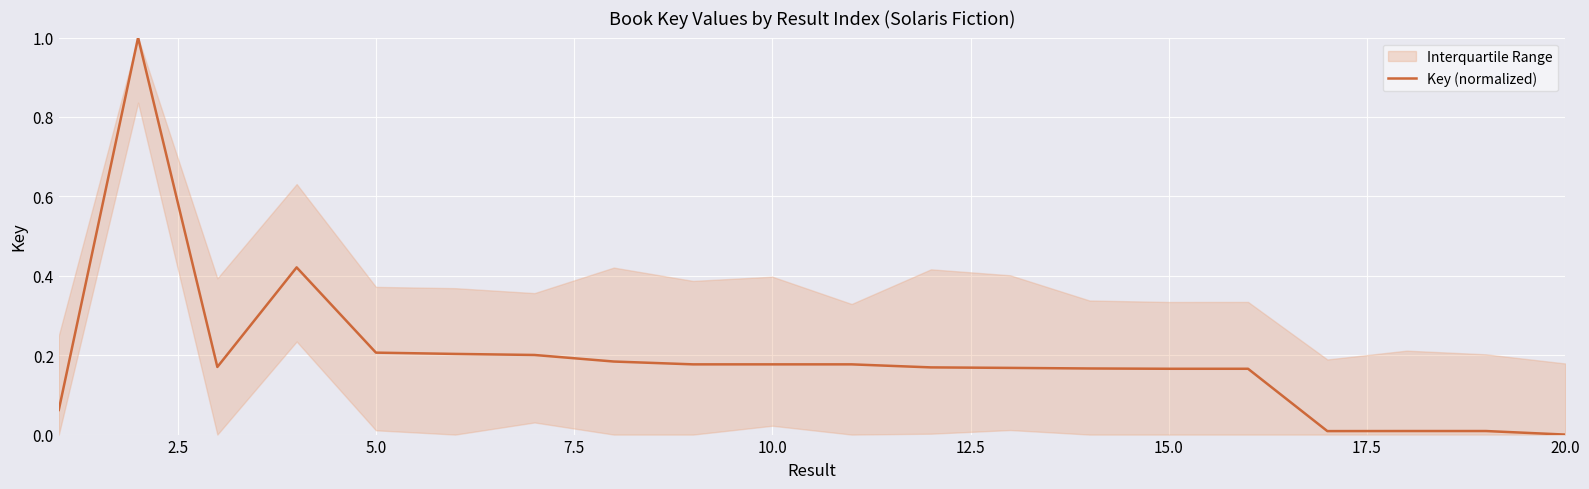

How many lines are shown in the chart?

1